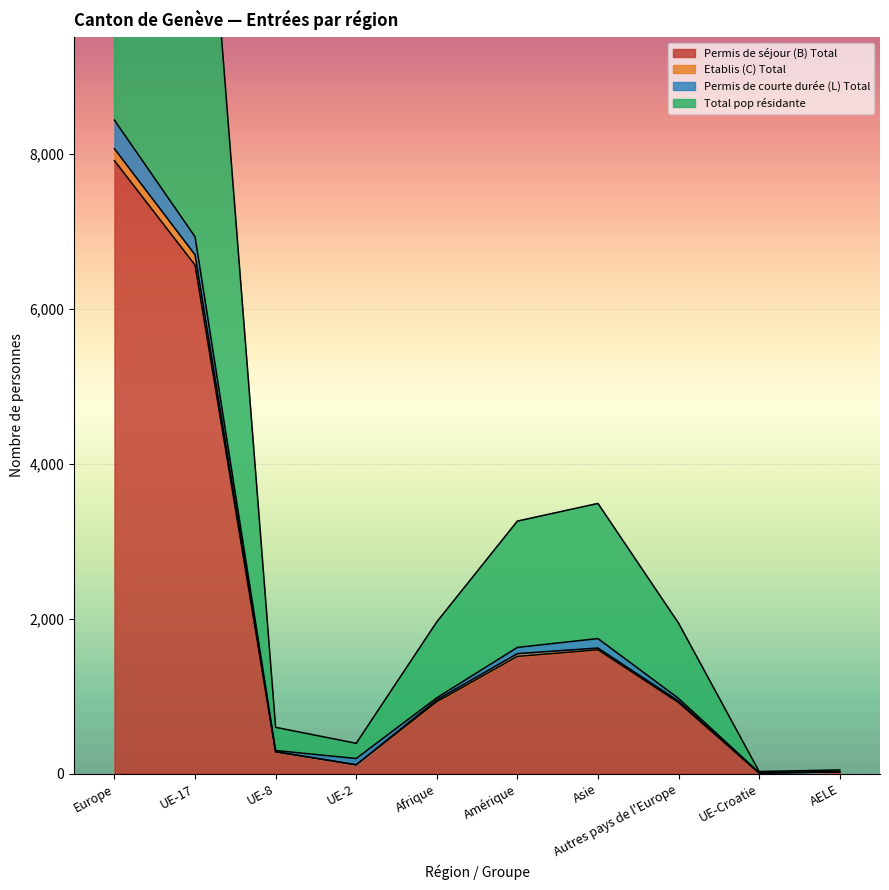

List the labels in order of Permis de séjour (B) Total value, smallest first.

UE-Croatie, AELE, UE-2, UE-8, Autres pays de l'Europe, Afrique, Amérique, Asie, UE-17, Europe